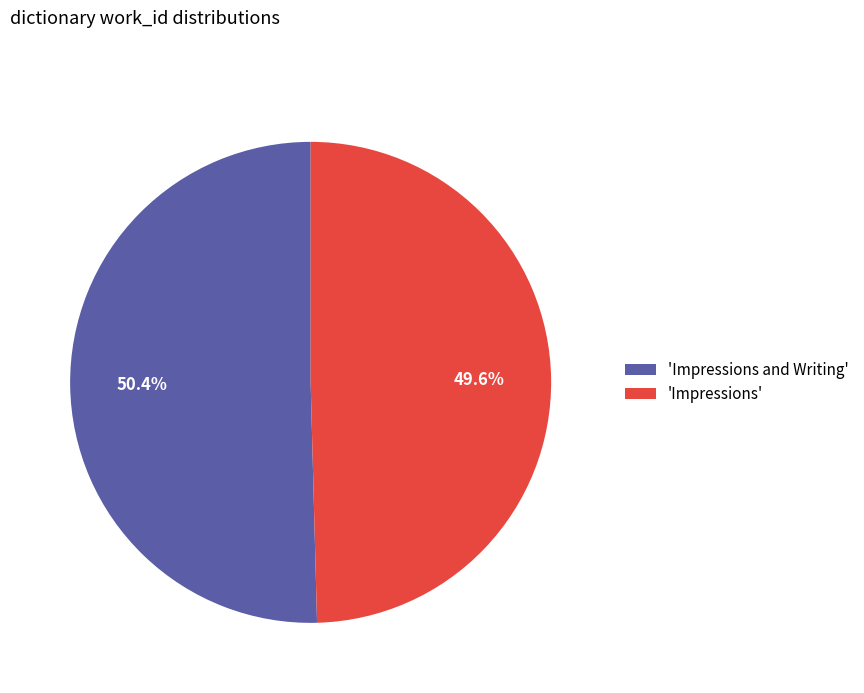

Rank the categories by value from lowest to highest.

'Impressions', 'Impressions and Writing'